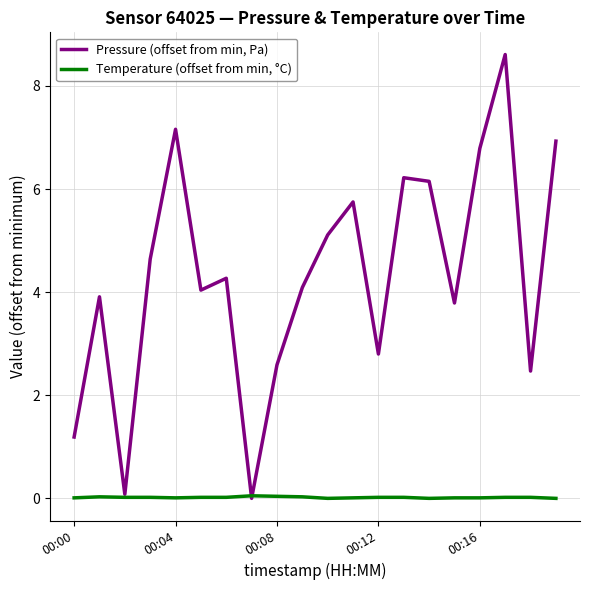

Which series has the largest total across all categories?

Pressure (offset from min, Pa)